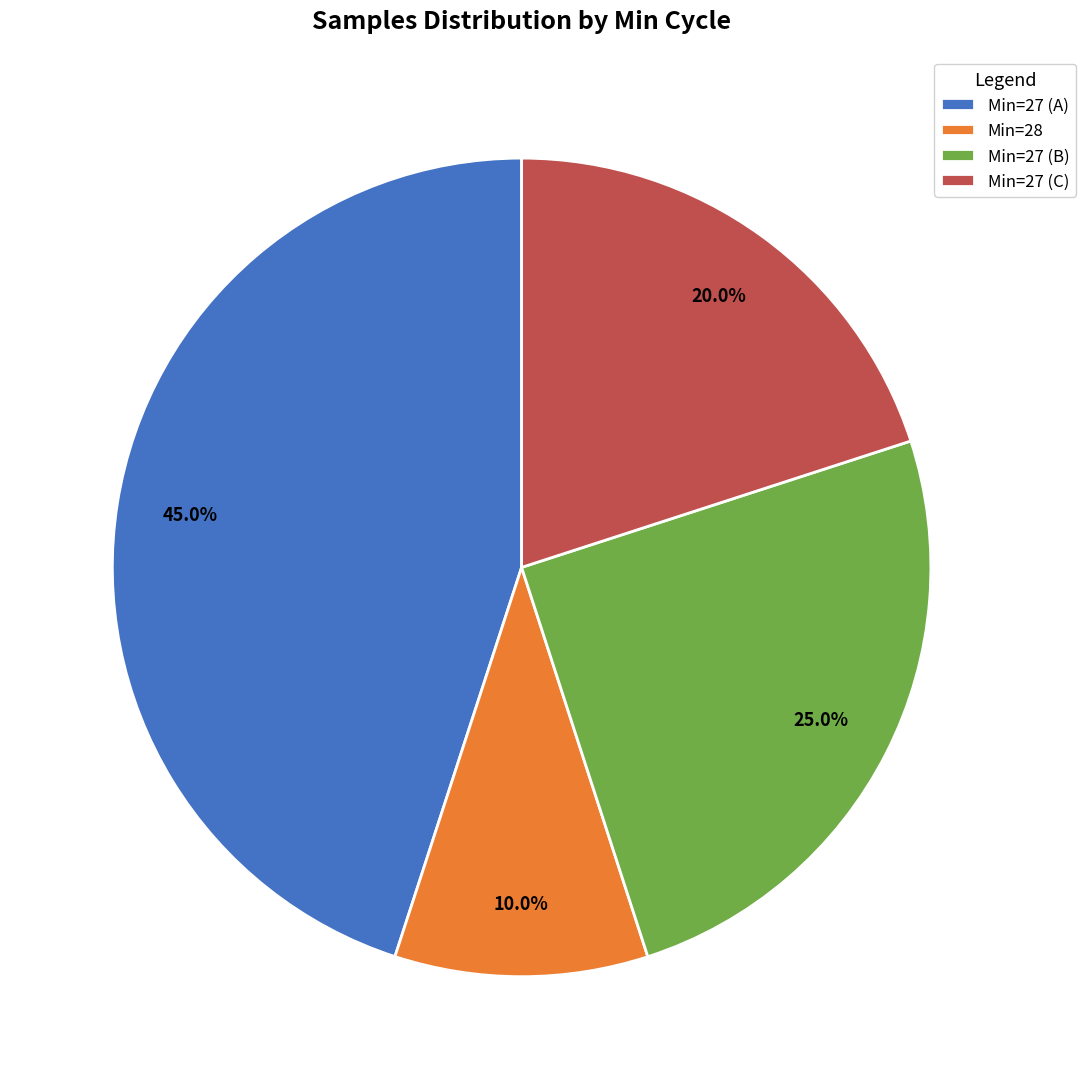

Which has a higher value, Min=27 (B) or Min=27 (A)?

Min=27 (A)